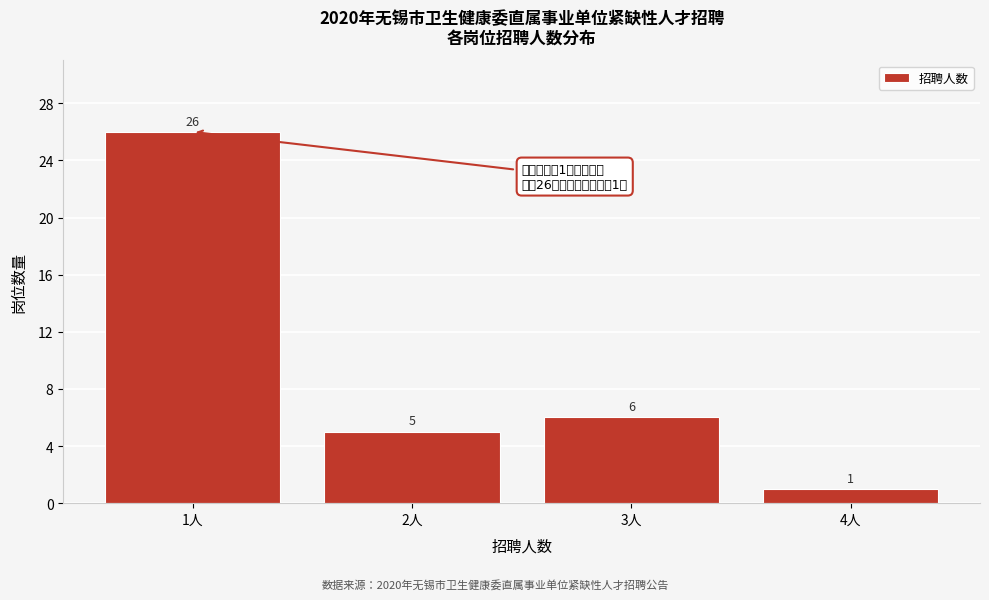

Reading left to right, what are all the values shown in this chart?

1人=26	2人=5	3人=6	4人=1